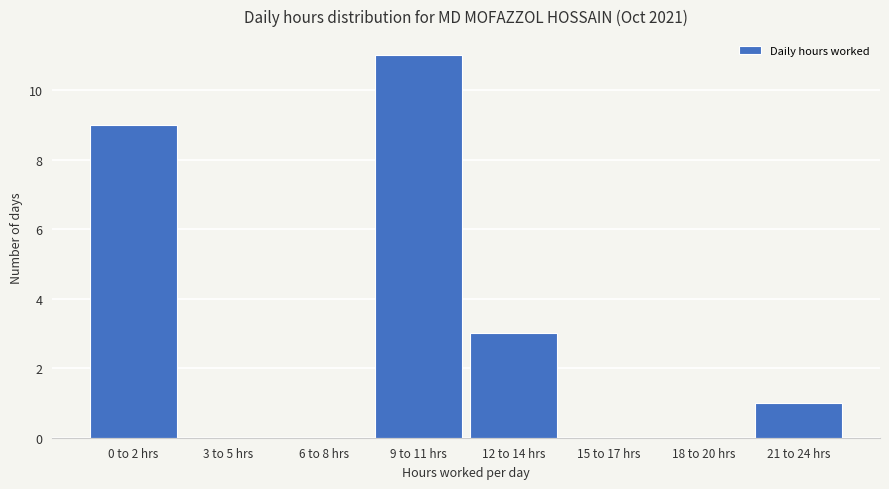

Reading right to left, list all the values displayed in this chart.

21 to 24 hrs=1	18 to 20 hrs=0	15 to 17 hrs=0	12 to 14 hrs=3	9 to 11 hrs=11	6 to 8 hrs=0	3 to 5 hrs=0	0 to 2 hrs=9